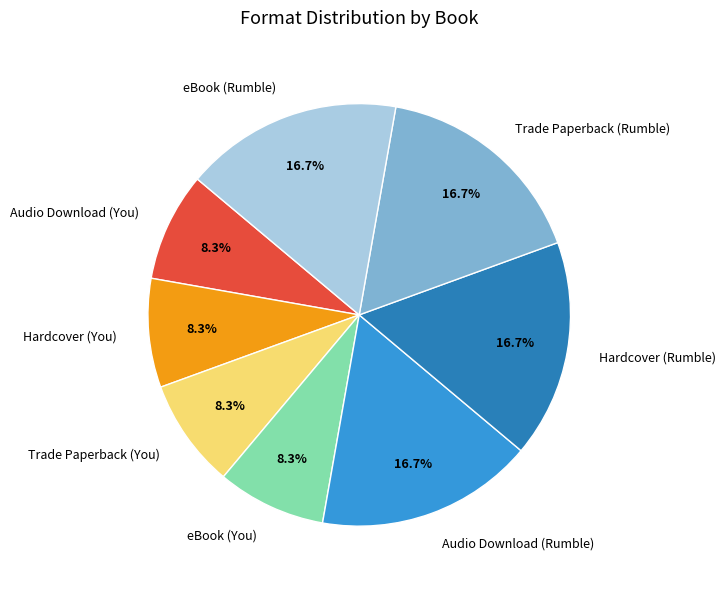

To the nearest percent, what portion does Audio Download (Rumble) represent?

17%